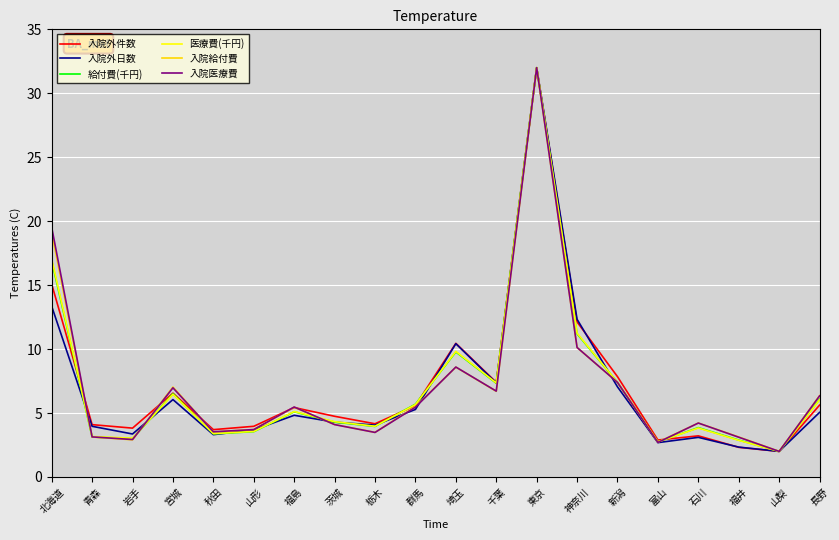

Where does the 入院医療費 series first go above 5?

北海道